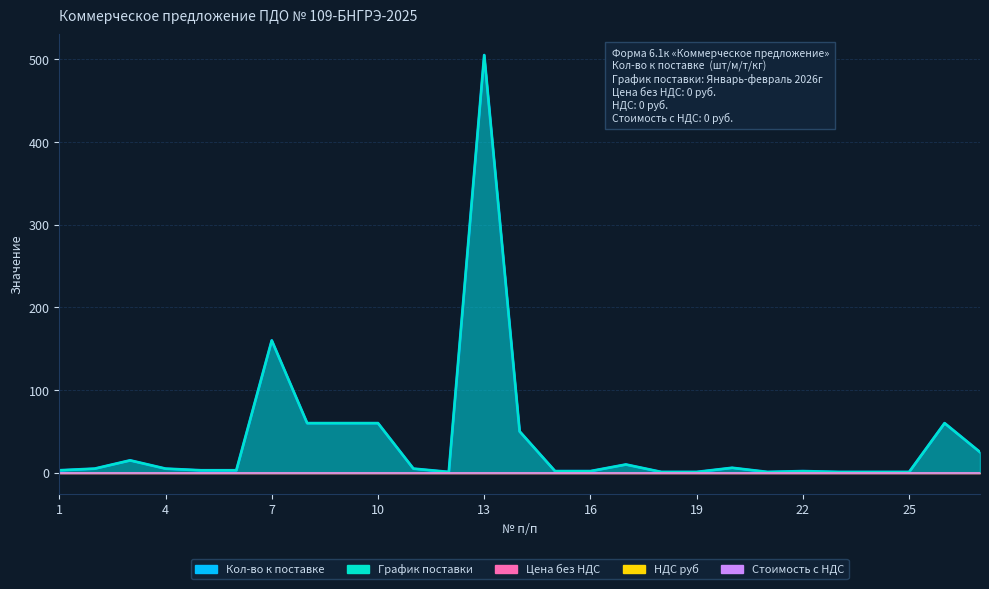

Which series has the largest range (max minus min)?

Кол-во к поставке